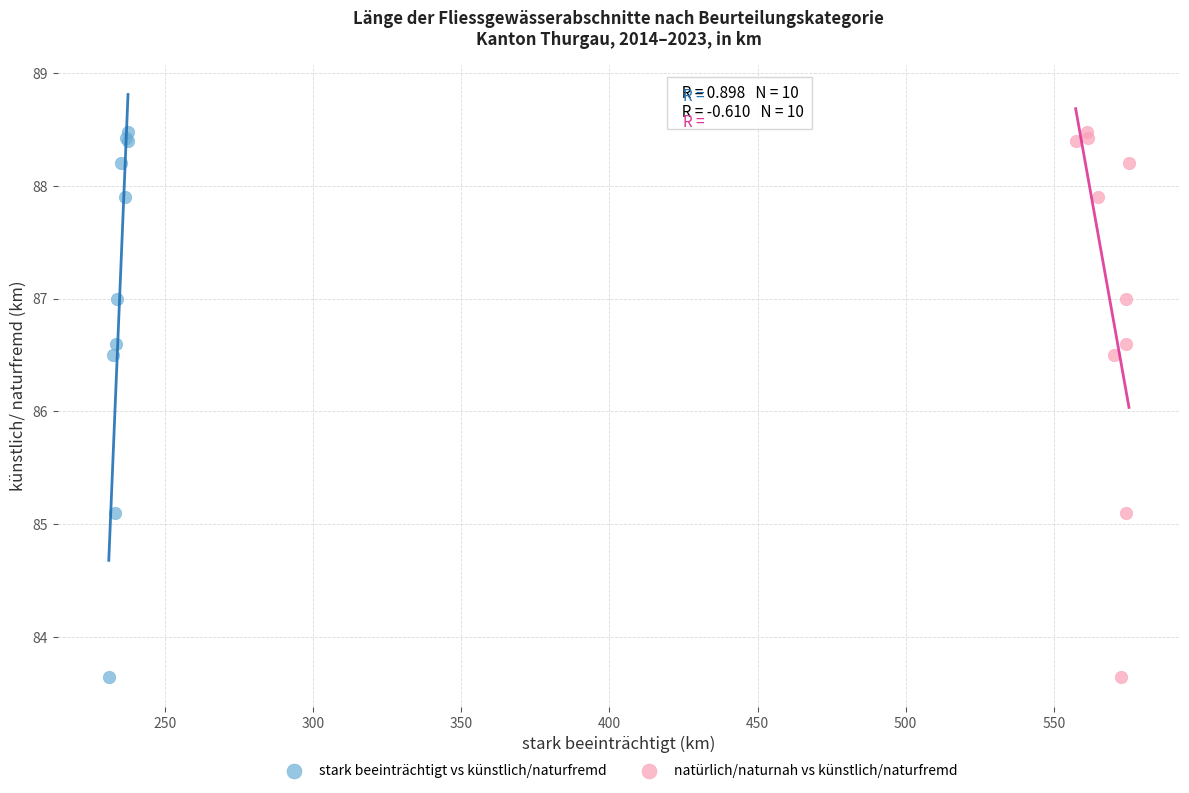

What are all the series names shown in the legend?

stark beeinträchtigt vs künstlich/naturfremd, natürlich/naturnah vs künstlich/naturfremd